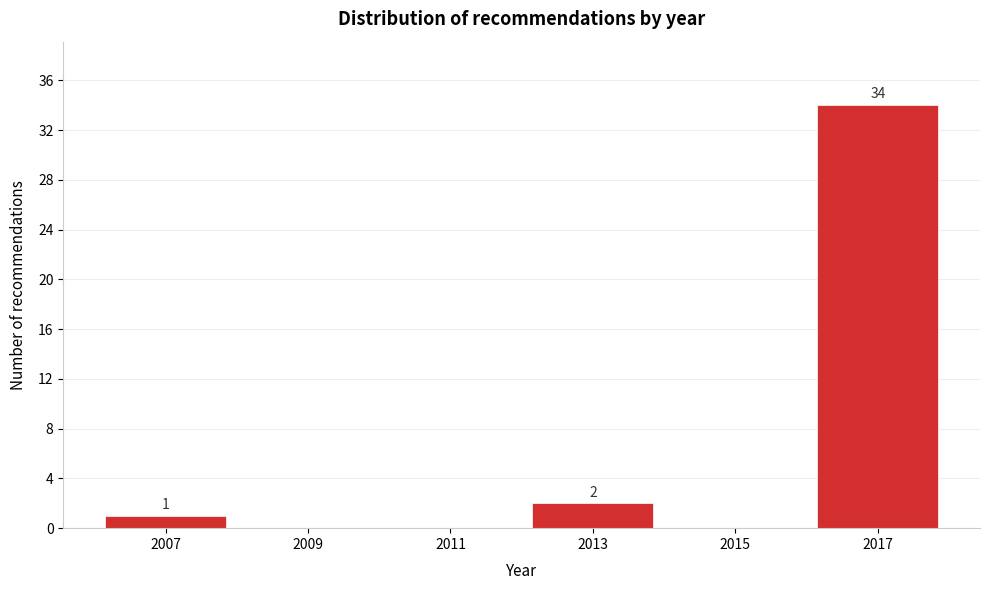

Which range on the x-axis has the tallest bar?

2016 to 2018